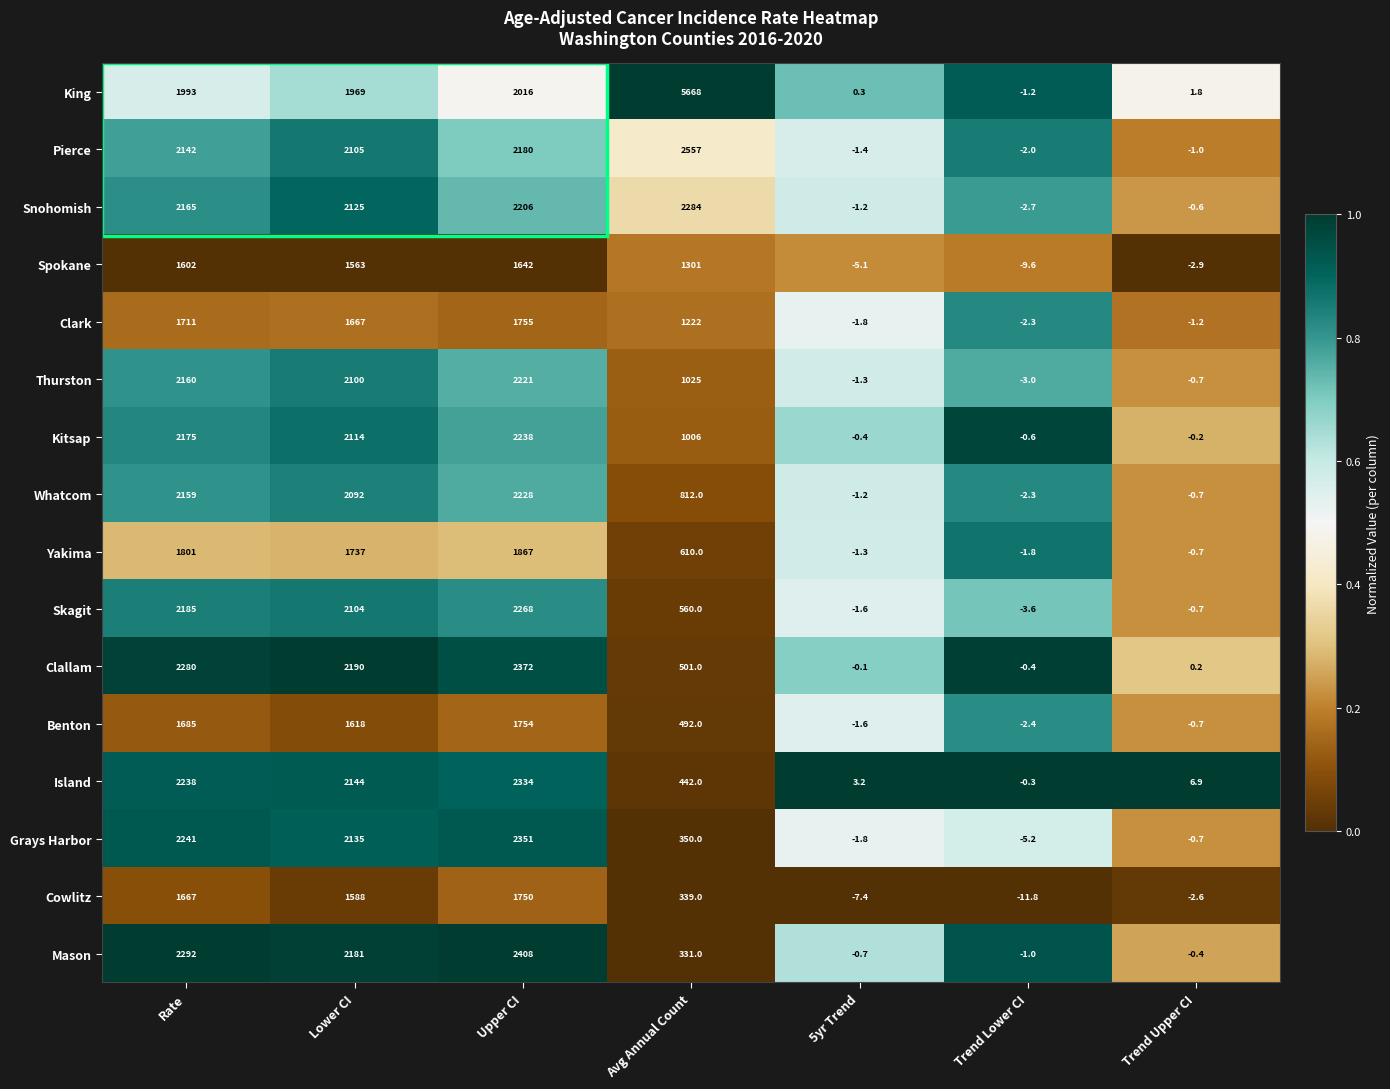

Which series has the largest range (max minus min)?

King